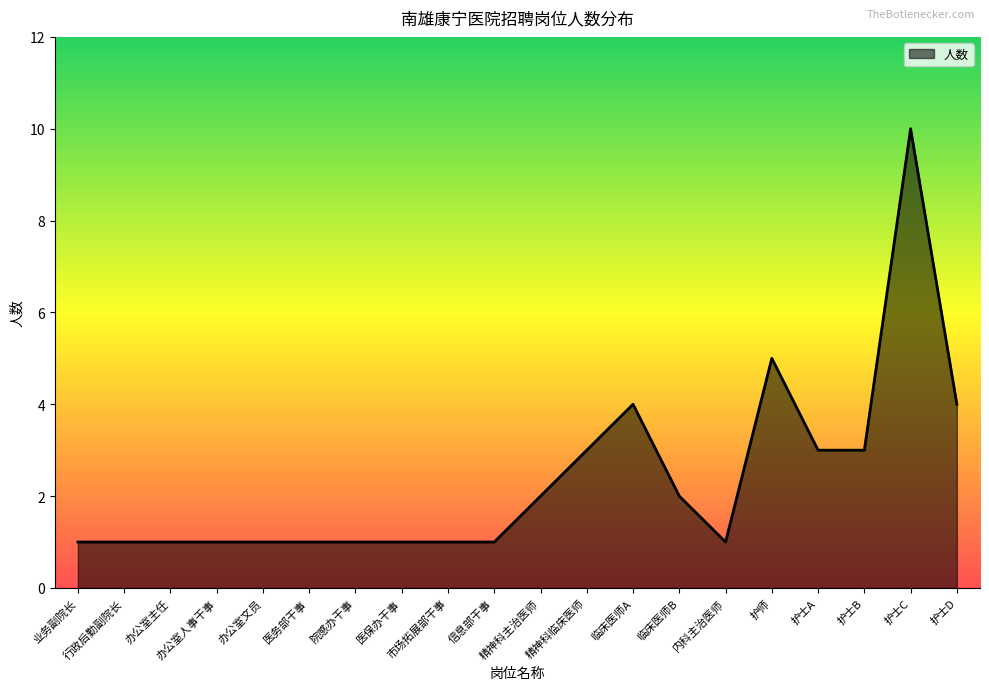

What is the greatest value displayed?

10